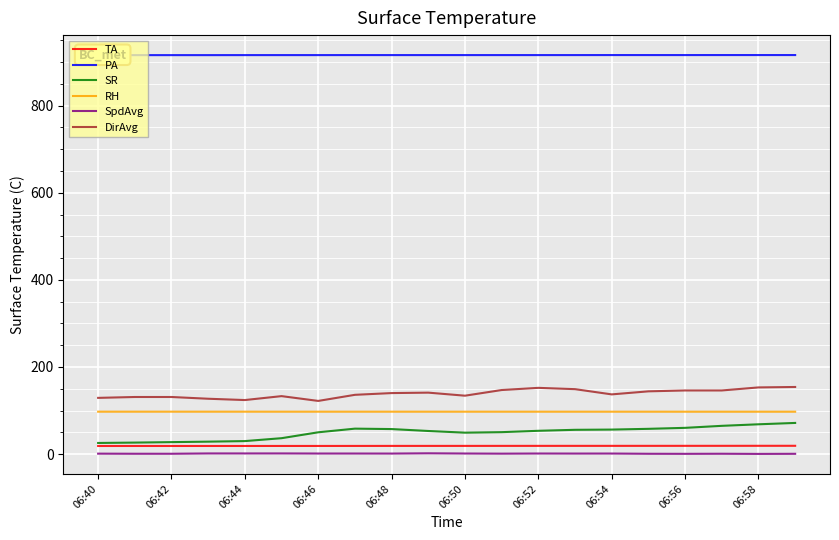

Is the value of SR at 06:44 greater than the value of DirAvg at 06:50?

No